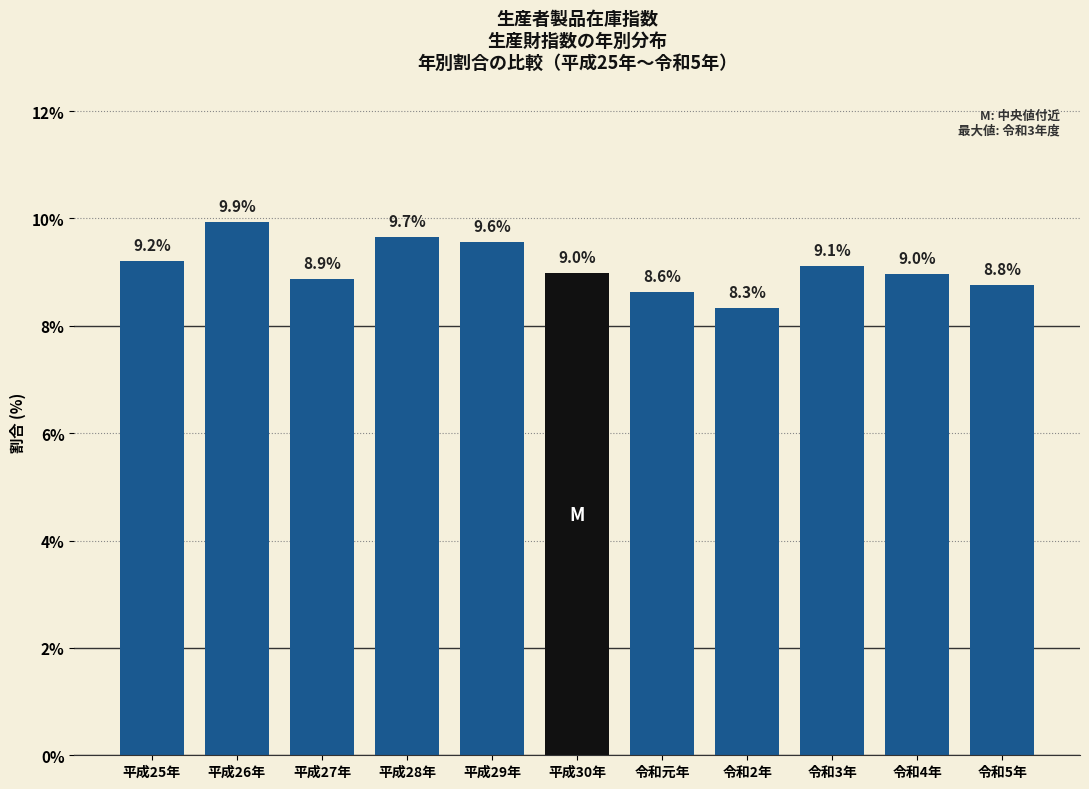

Reading left to right, transcribe all the data shown in this chart.

9.2	9.9	8.9	9.7	9.6	9.0	8.6	8.3	9.1	9.0	8.8